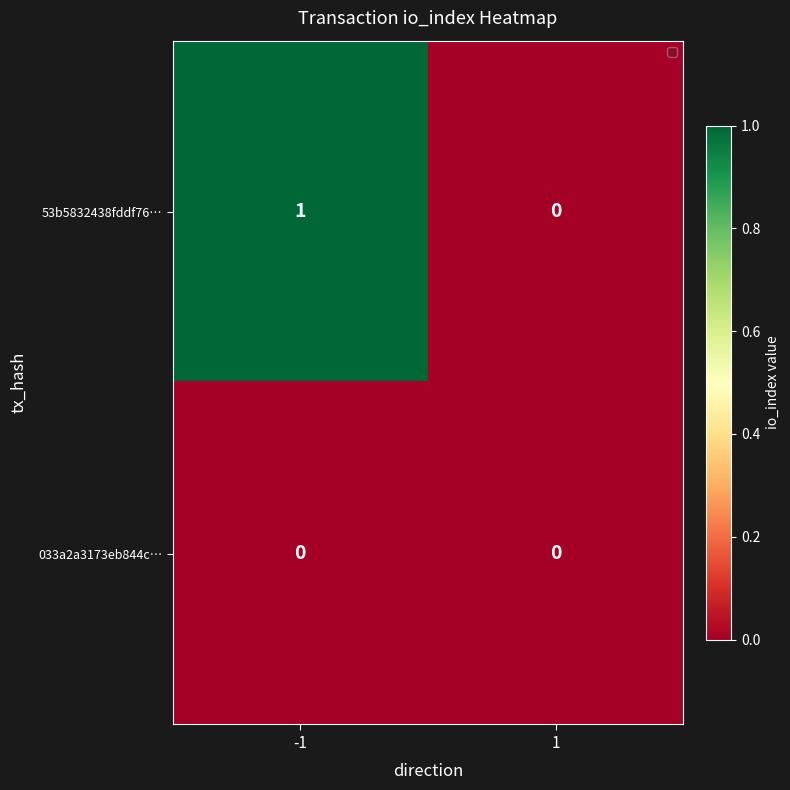

Rank the series by their maximum value, from highest to lowest.

53b5832438fddf76…, 033a2a3173eb844c…